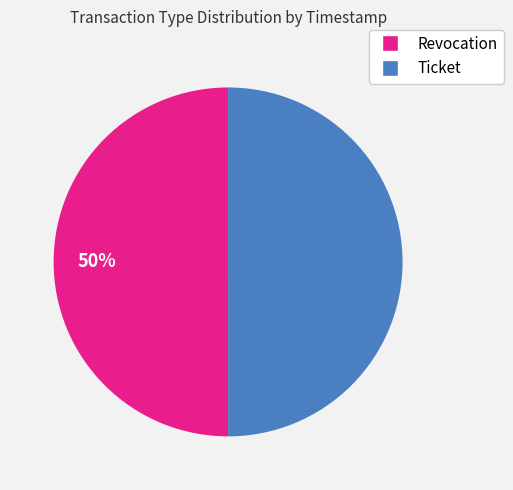

To the nearest percent, what percentage of the pie is Ticket?

50%